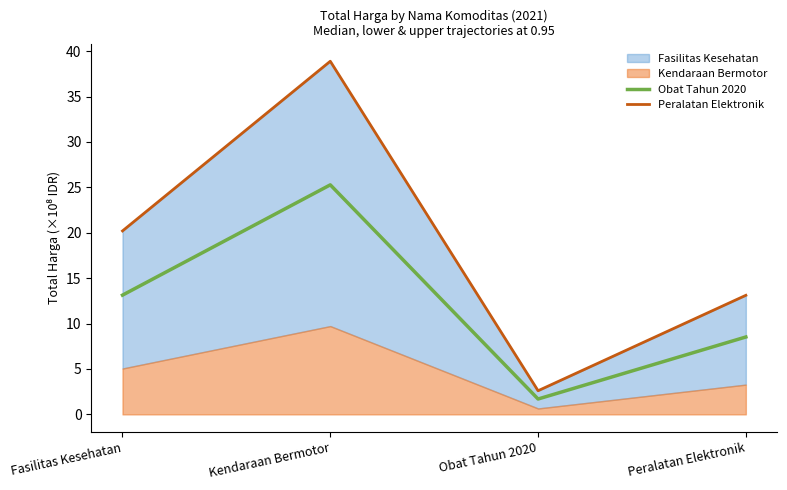

True or false: Obat Tahun 2020 has more than 0 points higher than both neighbors.

True